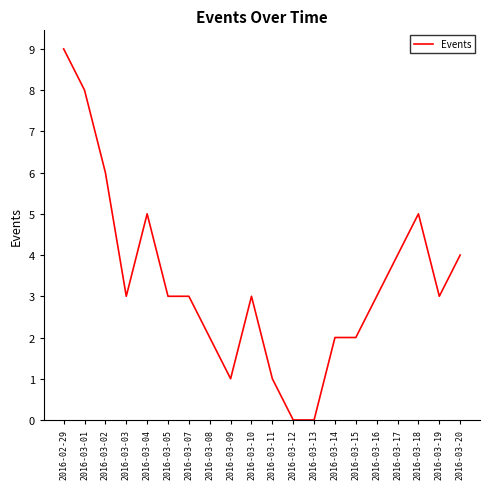

True or false: the data shows 0 at 2016-03-13.

True